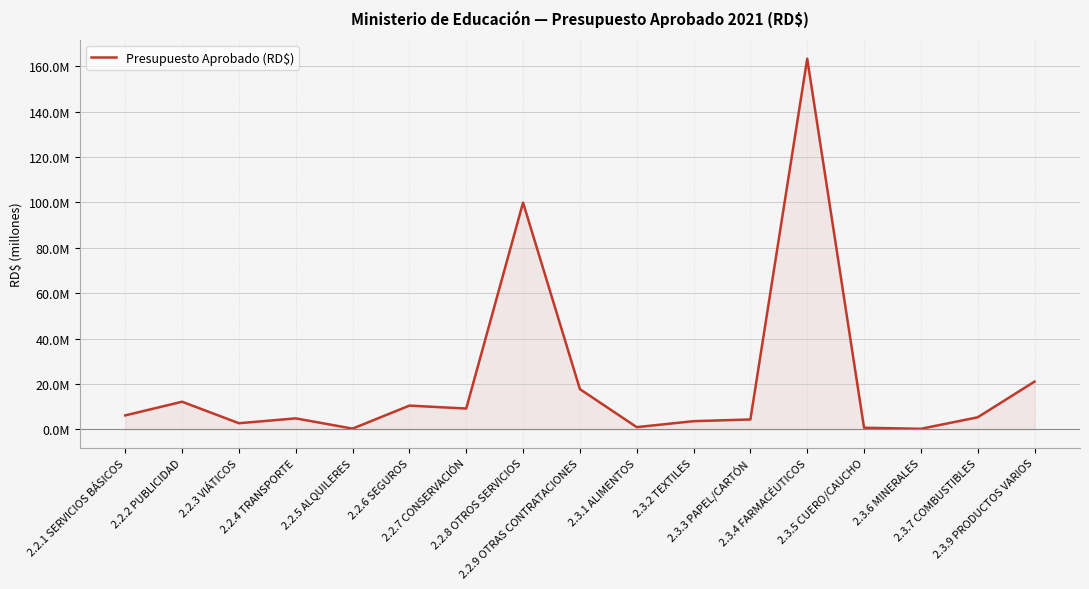

What is the change in value from 2.2.1 SERVICIOS BÁSICOS to 2.3.7 COMBUSTIBLES?

-836461.2